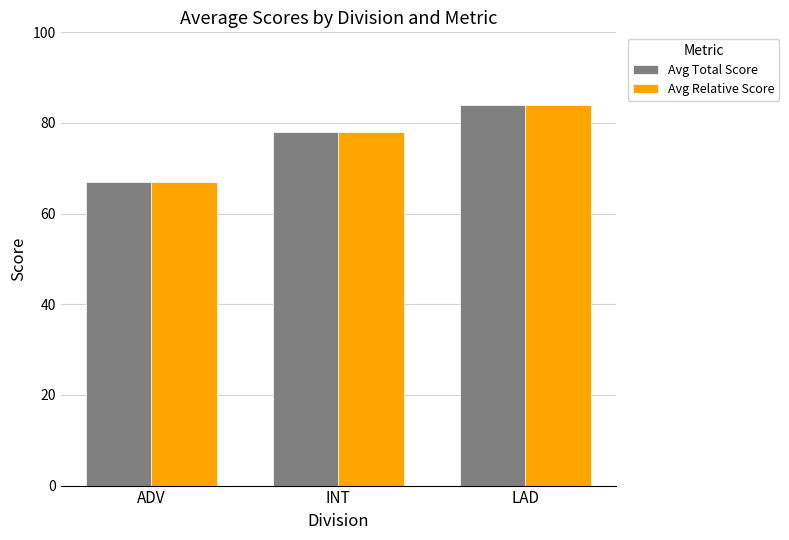

How many groups of bars are there?

3